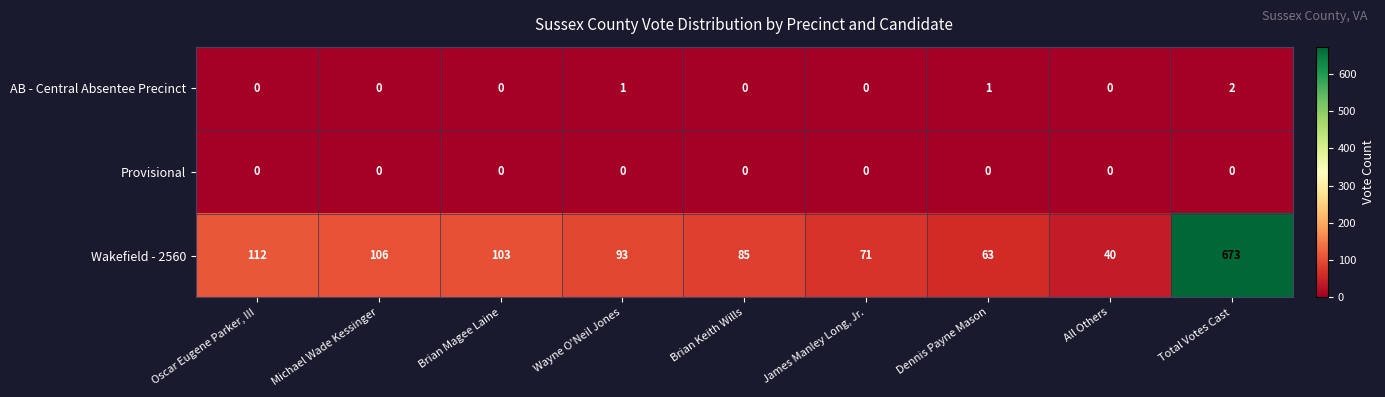

How many data points does each series have?

9